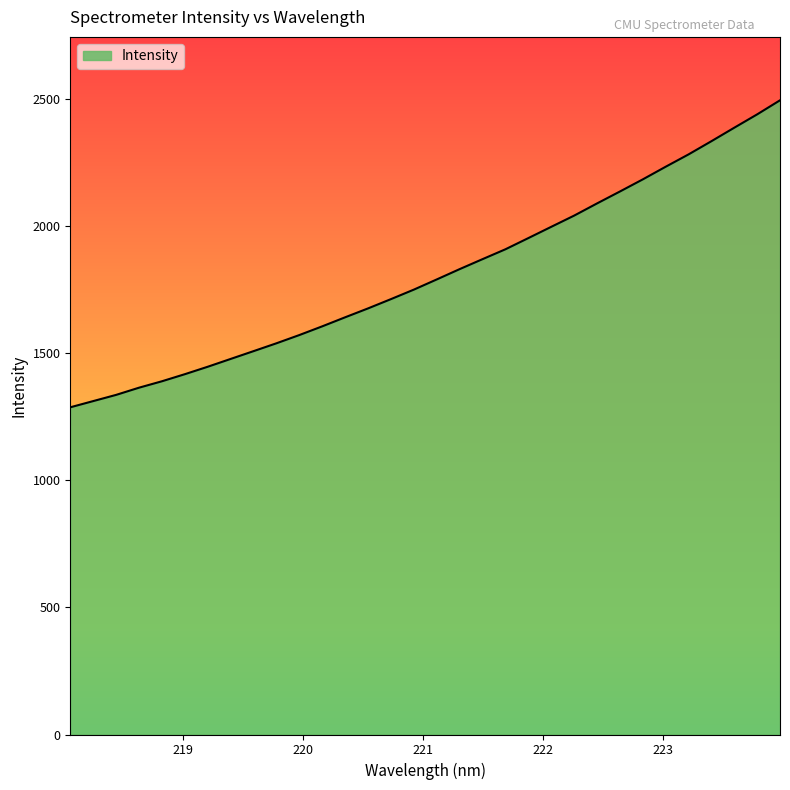

What is the greatest value displayed?

2494.8